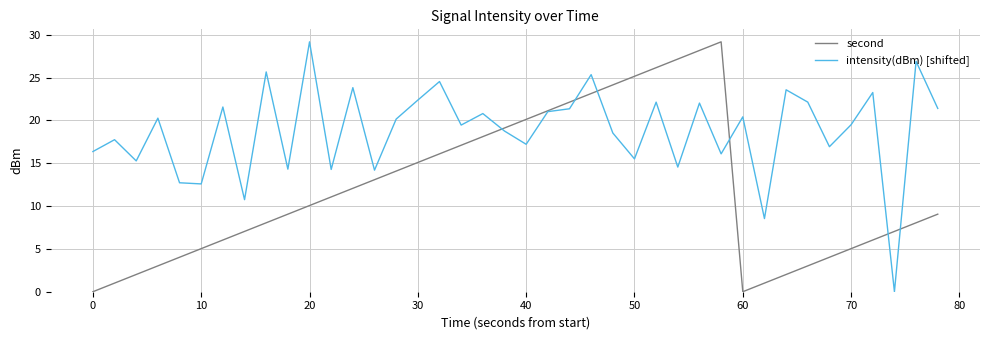

True or false: intensity(dBm) [shifted] and second intersect in this chart.

True